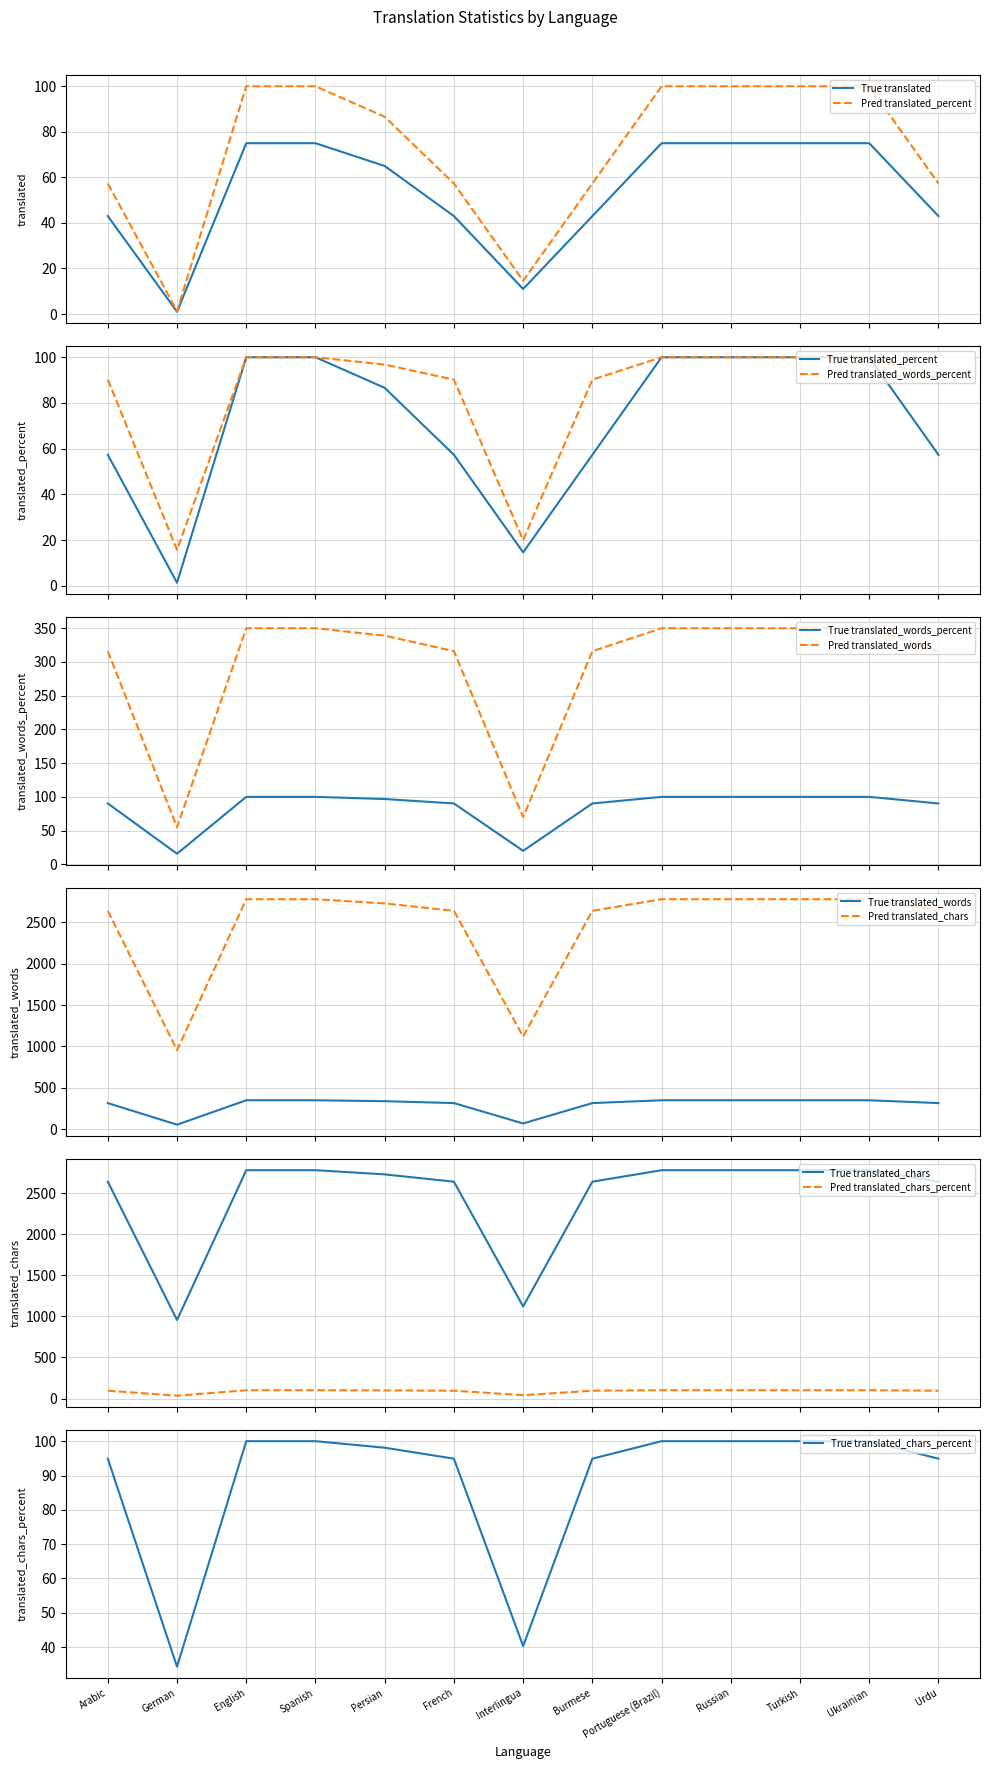

Which series changed the most between German and French?

translated_chars